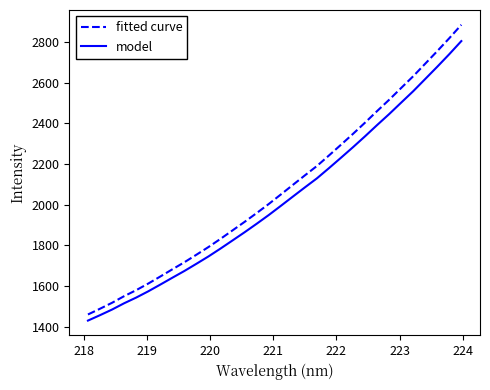

What is the maximum value shown in the chart?

2883.7